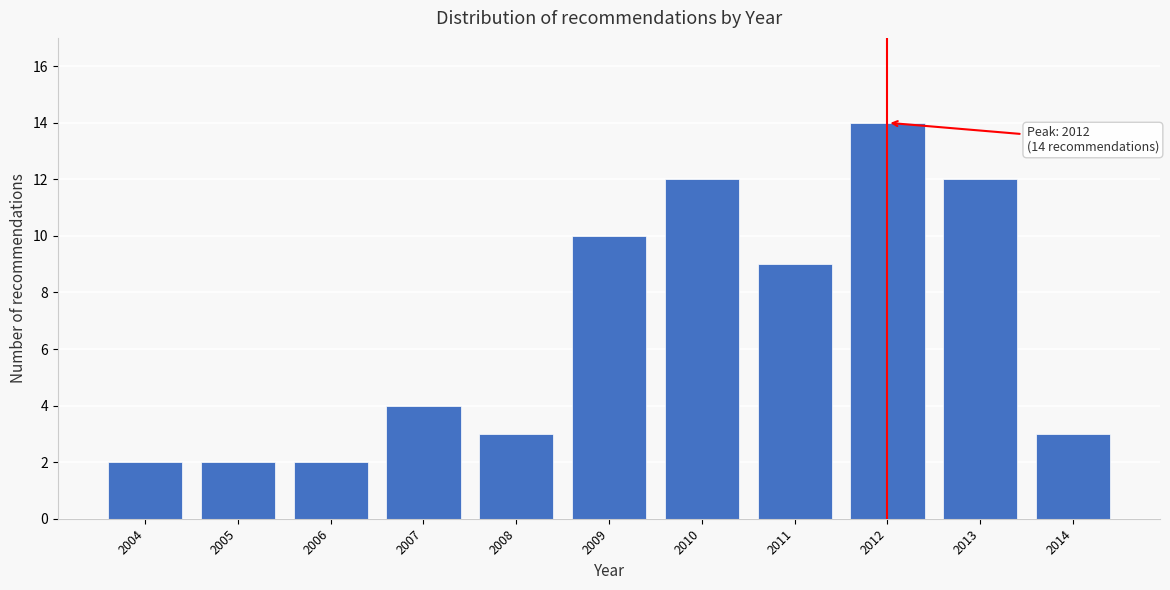

Reading left to right, transcribe all the data shown in this chart.

2	2	2	4	3	10	12	9	14	12	3